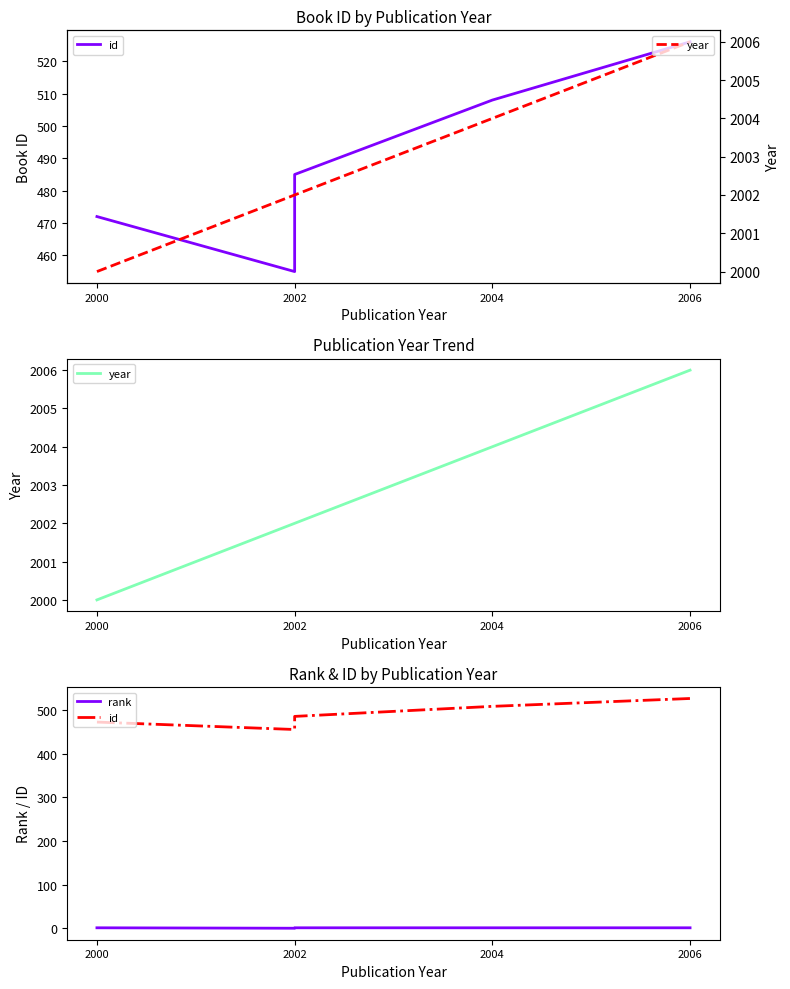

Count the year values in the range 2002 to 2004.

3